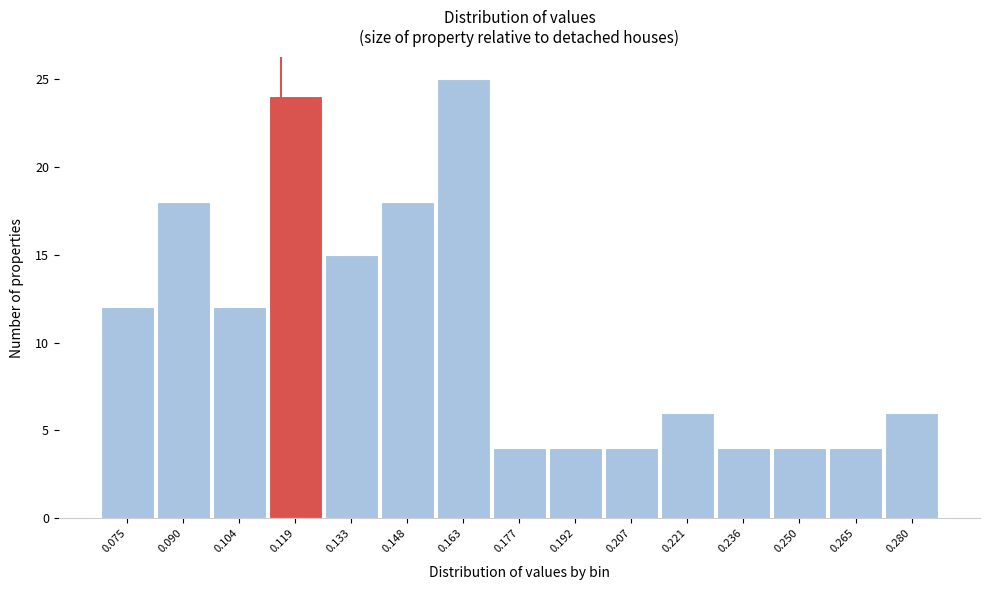

Reading right to left, what are all the values shown in this chart?

0.280=6	0.265=4	0.250=4	0.236=4	0.221=6	0.207=4	0.192=4	0.177=4	0.163=25	0.148=18	0.133=15	0.119=24	0.104=12	0.090=18	0.075=12